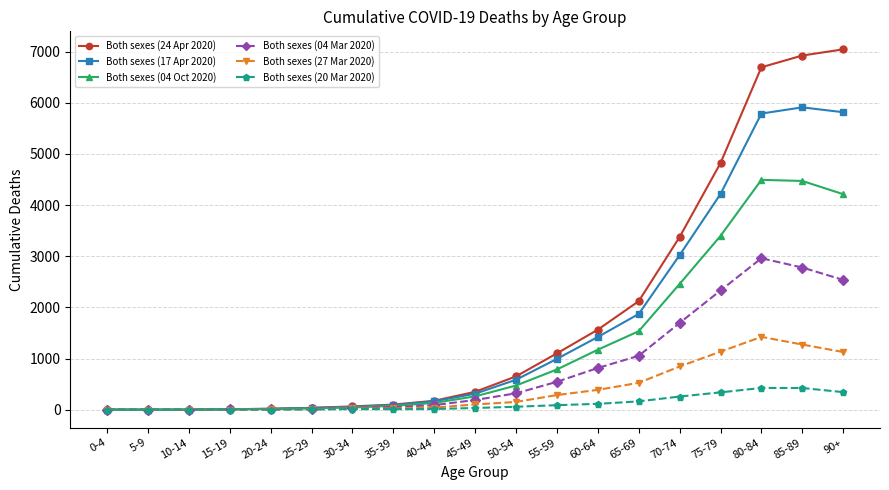

List the series in order of their peak value, lowest first.

Both sexes (20 Mar 2020), Both sexes (27 Mar 2020), Both sexes (04 Mar 2020), Both sexes (04 Oct 2020), Both sexes (17 Apr 2020), Both sexes (24 Apr 2020)